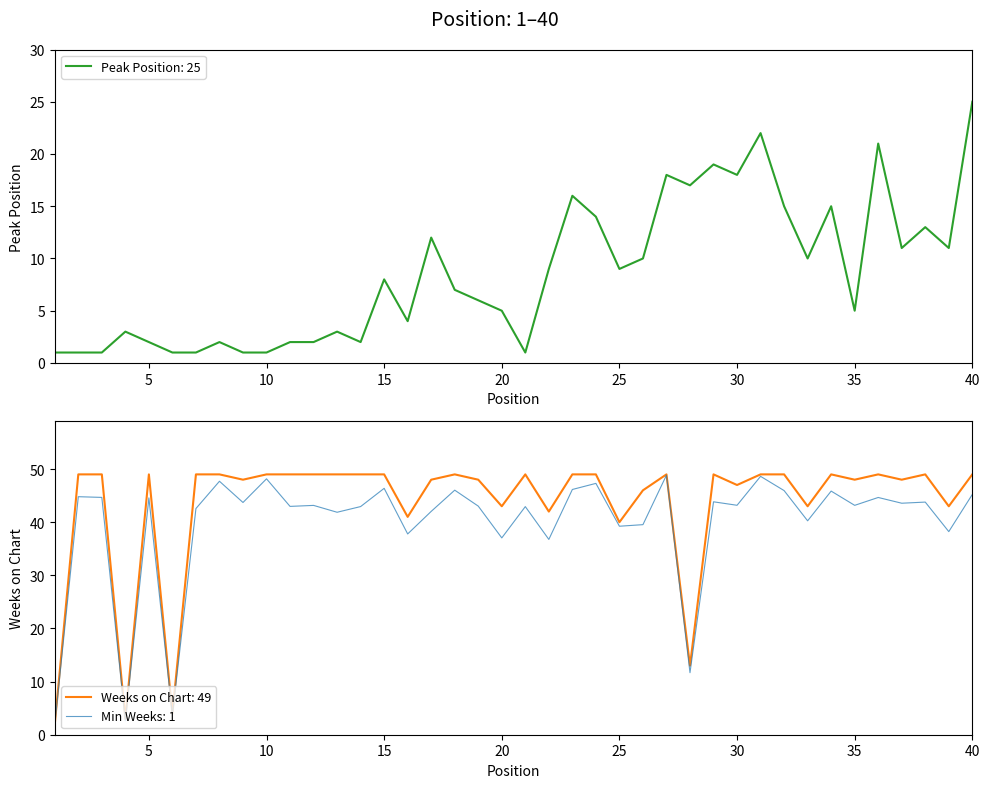

How many times do Weeks on Chart and Peak Position cross each other?

2